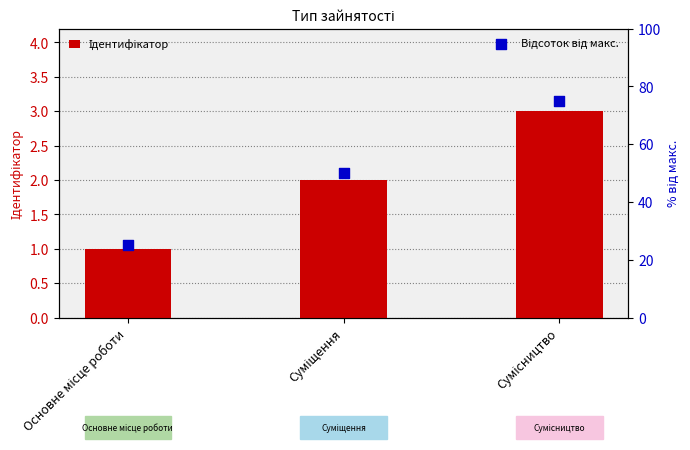

At which category is the sum across all series the highest?

Сумісництво